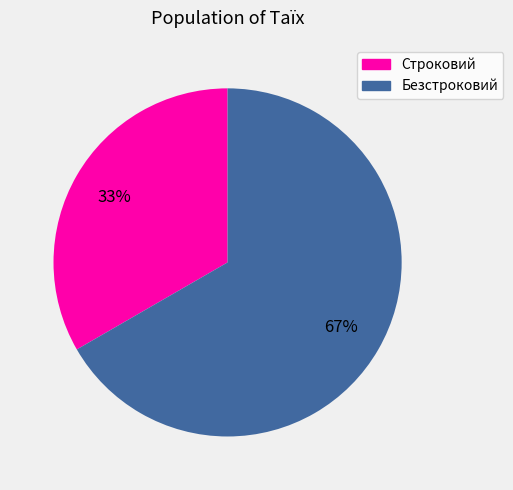

How many slices are in this pie chart?

2